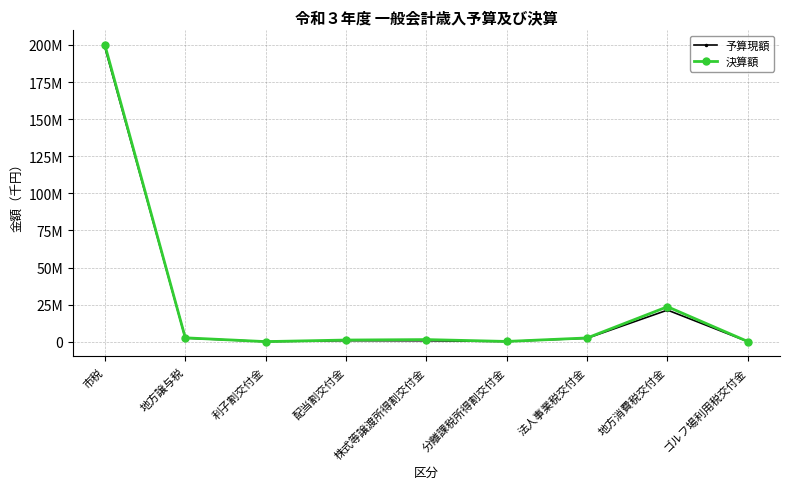

The value of 決算額 at 分離課税所得割交付金 is 297125. True or false?

False